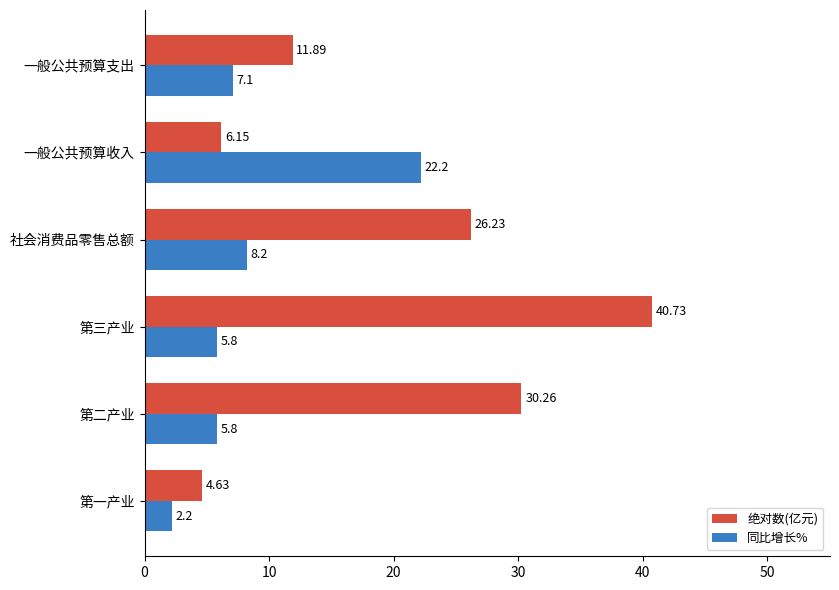

Rank the series by their average value, from highest to lowest.

绝对数(亿元), 同比增长%